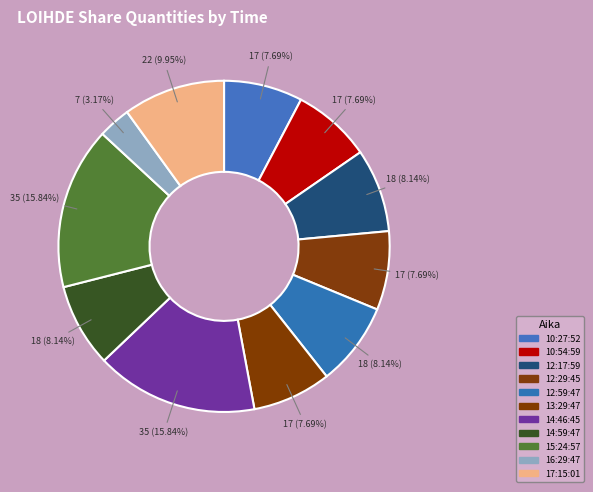

The 10:54:59 slice represents 8% of the pie. True or false?

True